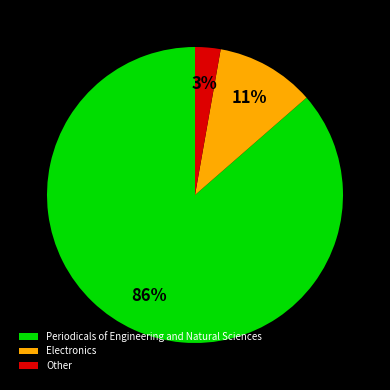

The Periodicals of Engineering and Natural Sciences slice represents 97% of the pie. True or false?

False